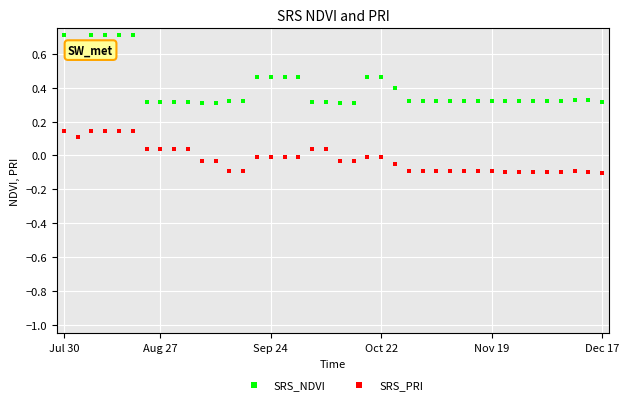

List the series in order of their peak value, highest first.

SRS_NDVI, SRS_PRI